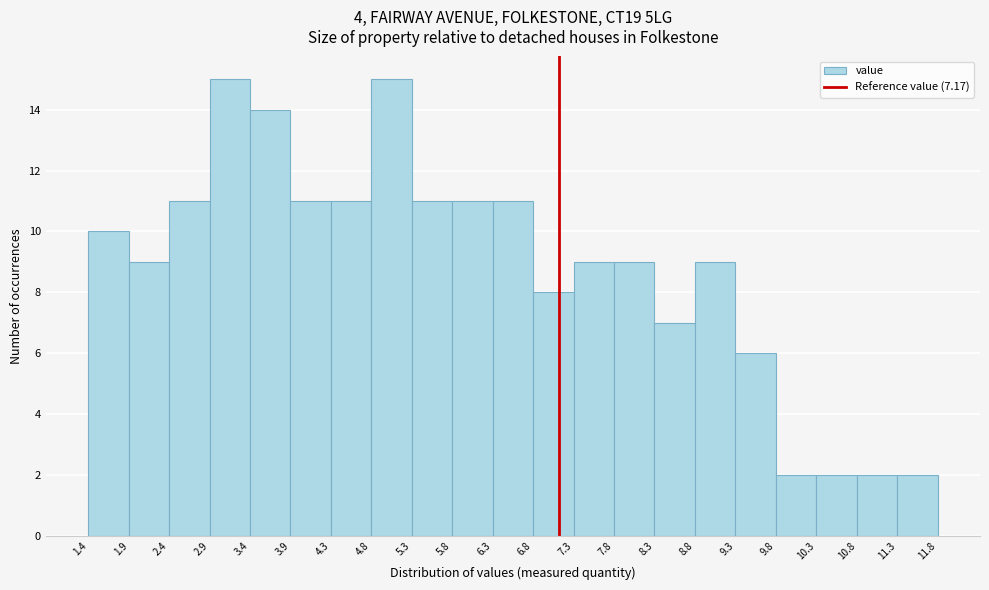

Reading left to right, transcribe this chart: for each bar, give the range it covers on the x-axis and its height. The values are not printed on the chart, so give them approximately, as read against the axis.

1.4 to 1.9: 10
1.9 to 2.4: 9
2.4 to 2.9: 11
2.9 to 3.4: 15
3.4 to 3.9: 14
3.9 to 4.3: 11
4.3 to 4.8: 11
4.8 to 5.3: 15
5.3 to 5.8: 11
5.8 to 6.3: 11
6.3 to 6.8: 11
6.8 to 7.3: 8
7.3 to 7.8: 9
7.8 to 8.3: 9
8.3 to 8.8: 7
8.8 to 9.3: 9
9.3 to 9.8: 6
9.8 to 10.3: 2
10.3 to 10.8: 2
10.8 to 11.3: 2
11.3 to 11.8: 2